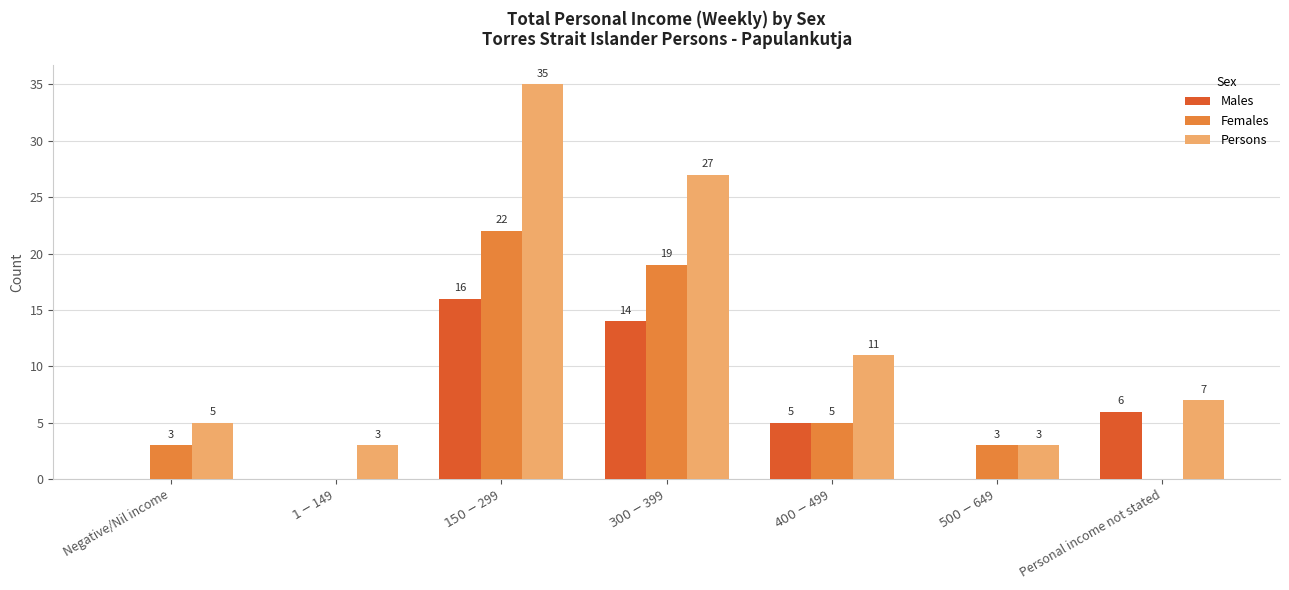

Which series has the widest spread of values?

Persons